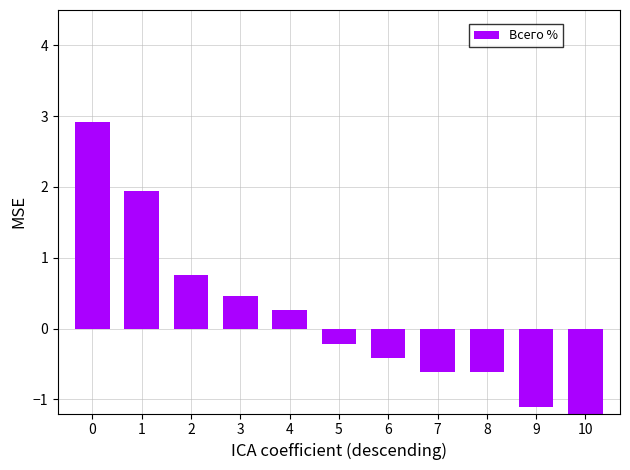

Rank the categories by value from highest to lowest.

0, 1, 2, 3, 4, 5, 6, 7, 8, 9, 10